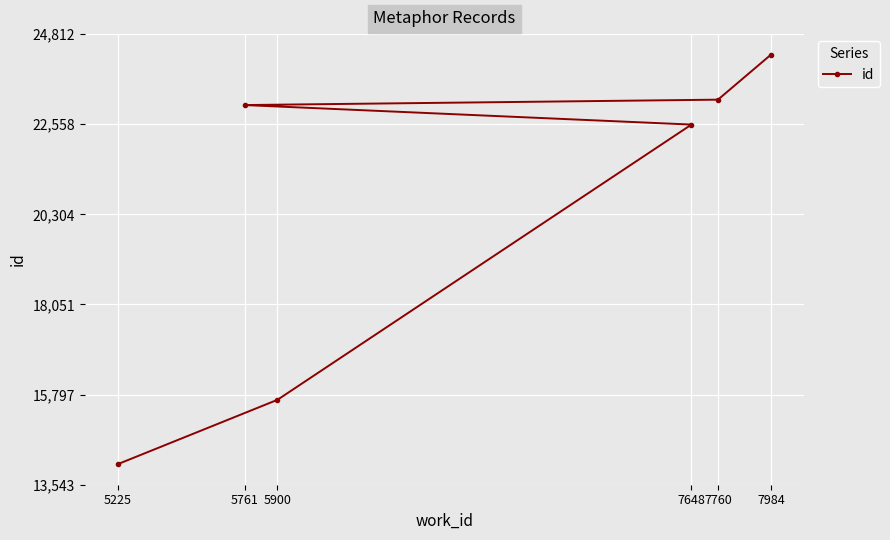

Where is the data nearest to the value 19178?

7648